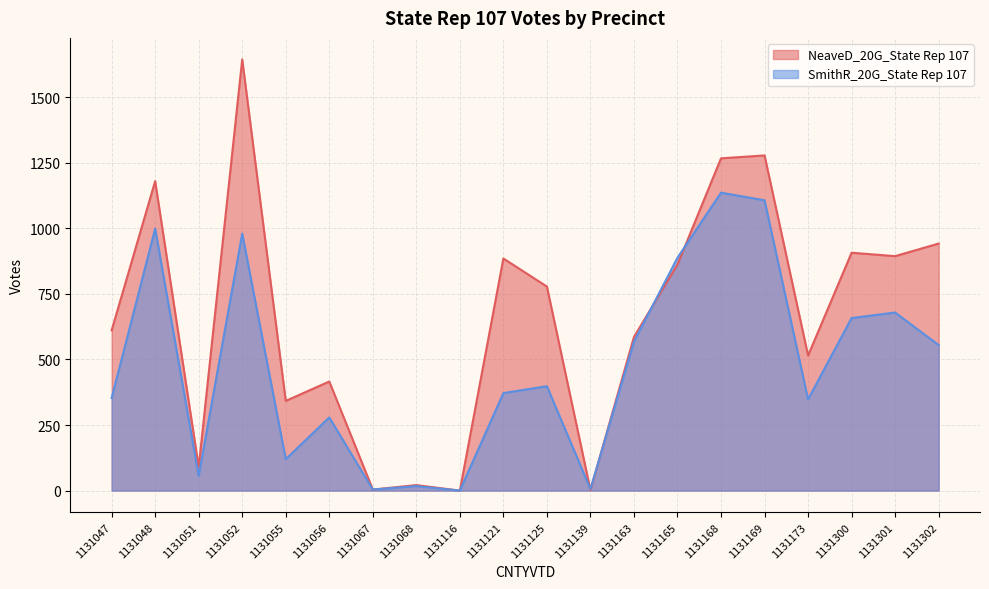

Reading left to right, transcribe all the data shown in this chart.

NeaveD_20G_State Rep 107: 611	1180	90	1644	342	416	4	21	0	885	778	2	586	862	1267	1278	515	907	894	942
SmithR_20G_State Rep 107: 353	999	56	980	120	279	4	17	0	372	398	6	568	888	1136	1107	348	658	679	555